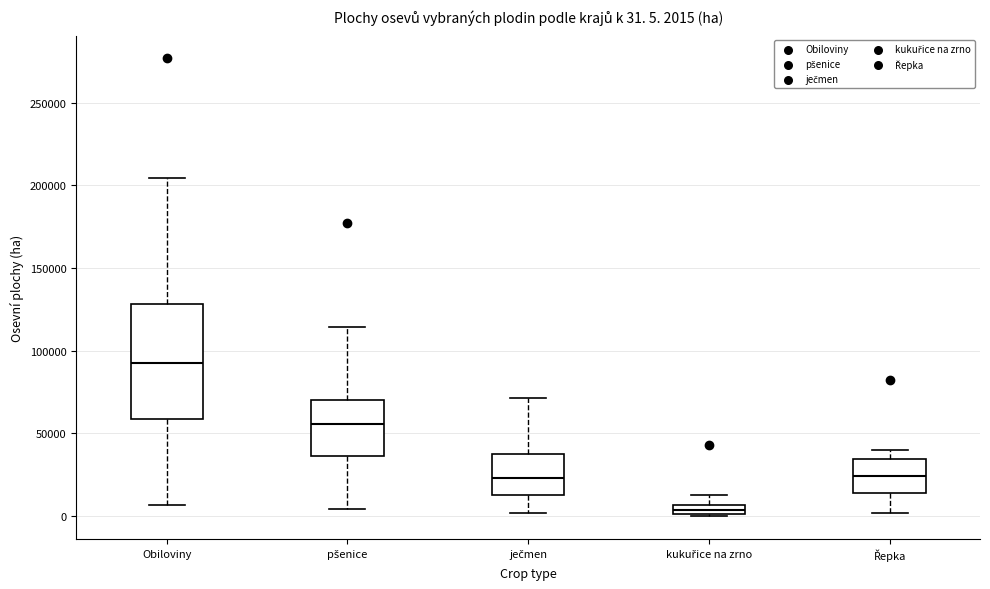

Which box is the tallest, from its lower edge to its upper edge?

Obiloviny